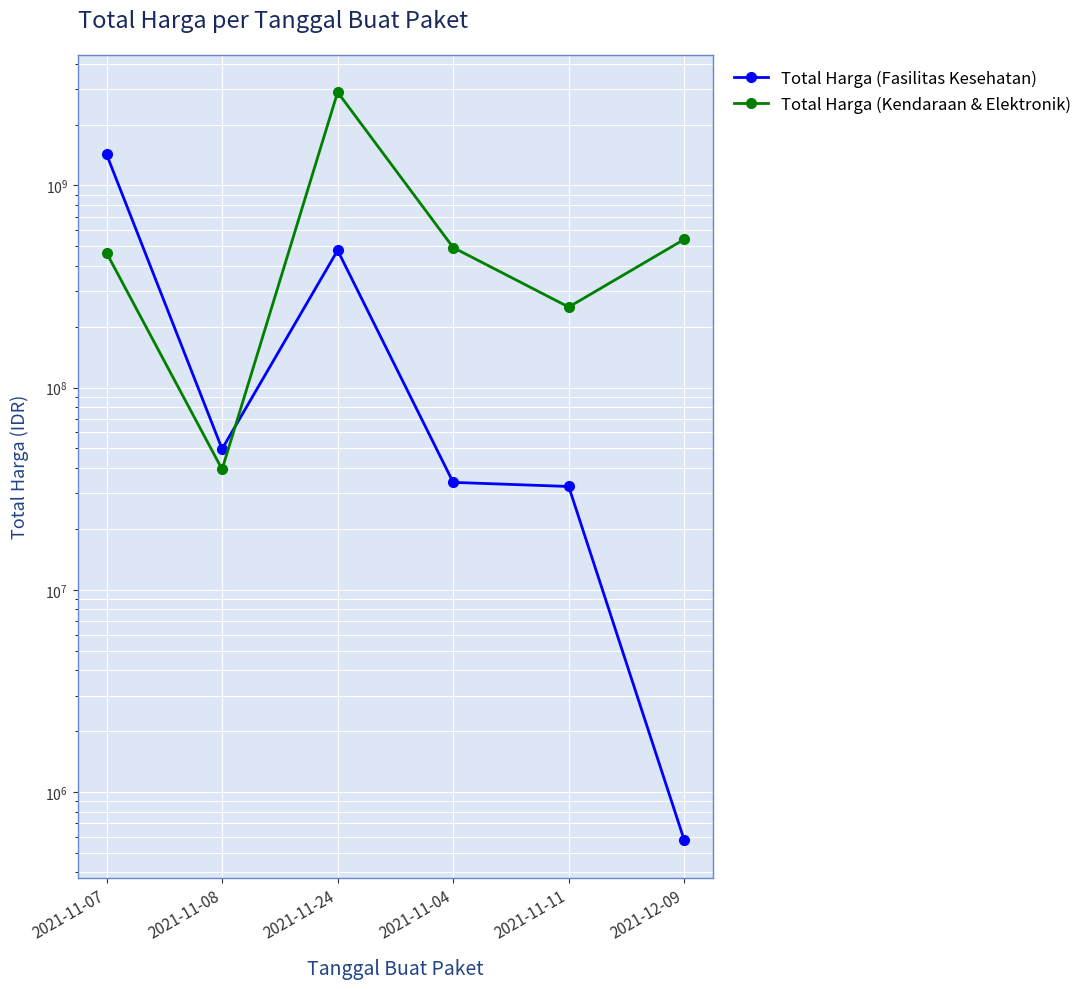

Where is Total Harga (Kendaraan & Elektronik) nearest to the value 1465781000?

2021-12-09